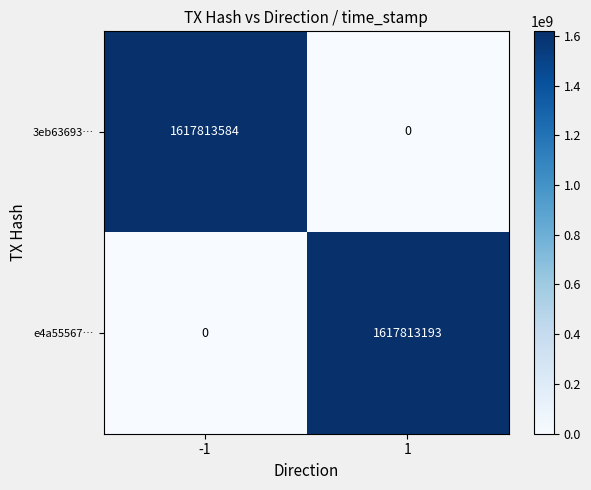

What is the spread (max minus min) of values at 1?

1617813193